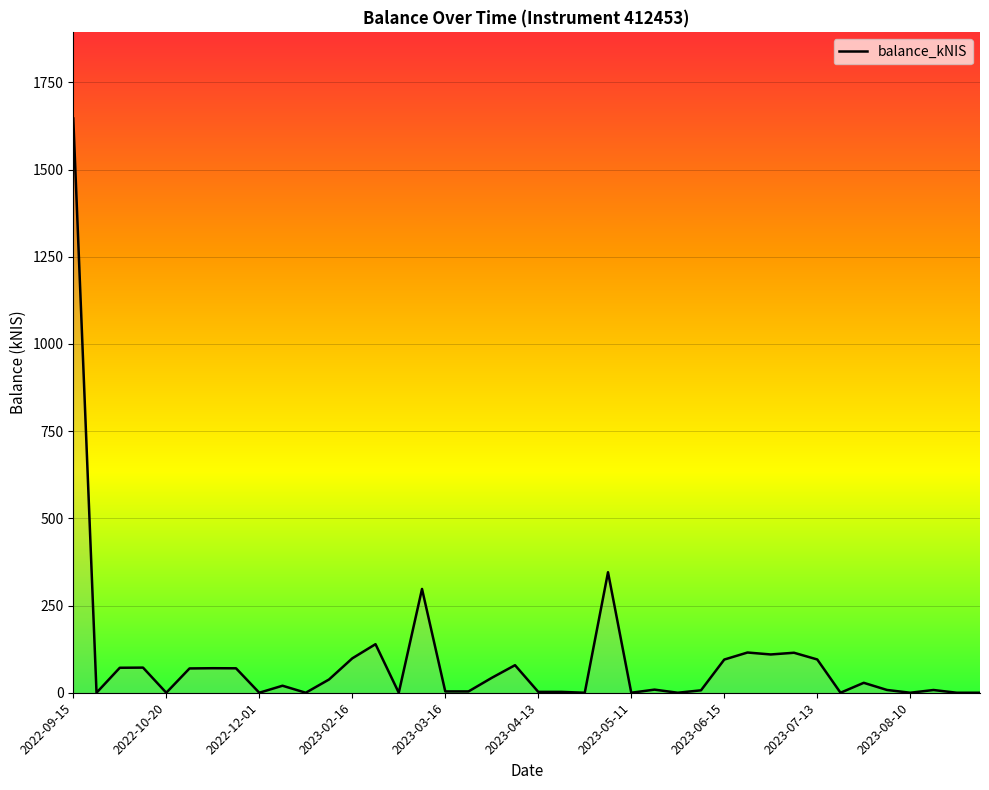

How many values are below 20?

20